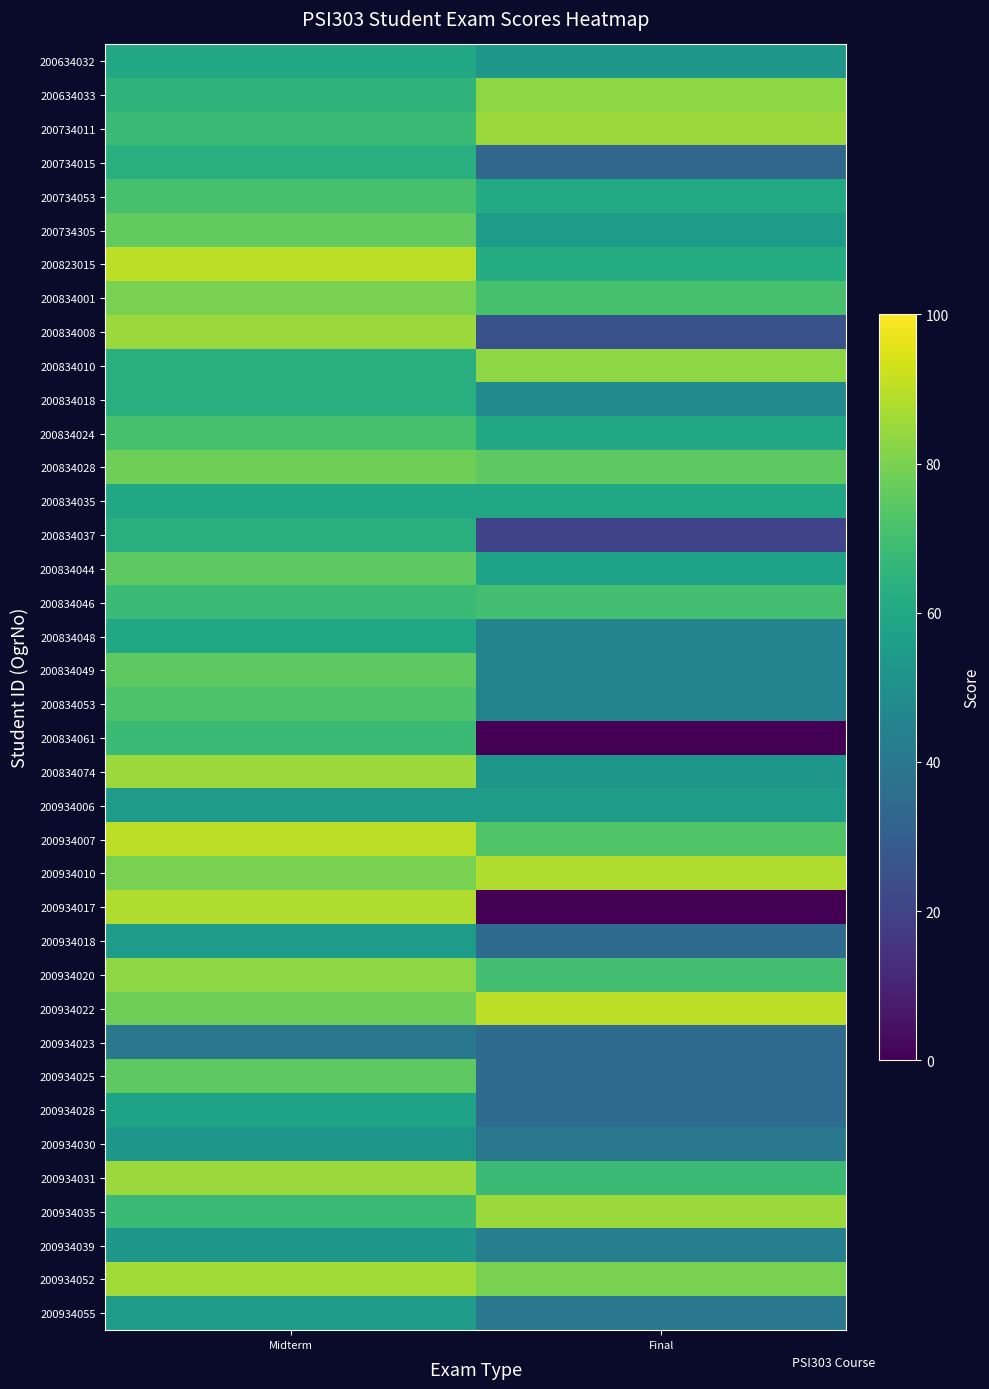

List the series in order of their peak value, lowest first.

200934023, 200934030, 200934039, 200934006, 200934018, 200934055, 200934028, 200634032, 200834035, 200834048, 200734015, 200834018, 200834037, 200834061, 200834046, 200734053, 200834024, 200834053, 200834044, 200834049, 200934025, 200734305, 200834028, 200834001, 200634033, 200834010, 200934020, 200734011, 200834008, 200834074, 200934031, 200934035, 200934052, 200934010, 200934017, 200823015, 200934007, 200934022